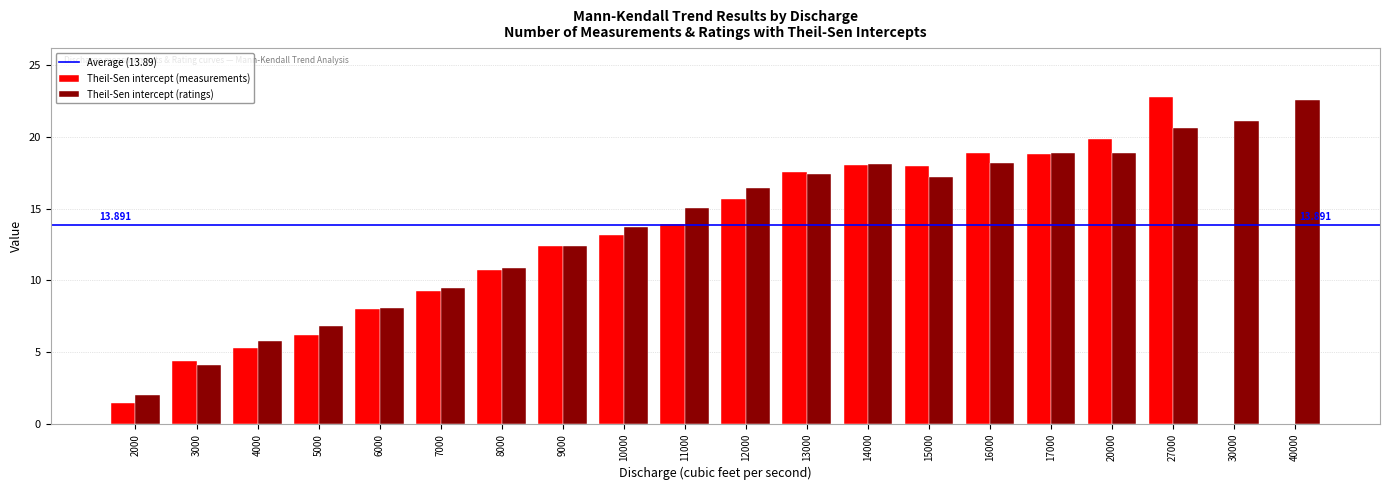

Is the value of Theil-Sen intercept (ratings) at 12000 greater than the value of Theil-Sen intercept (measurements) at 40000?

Yes